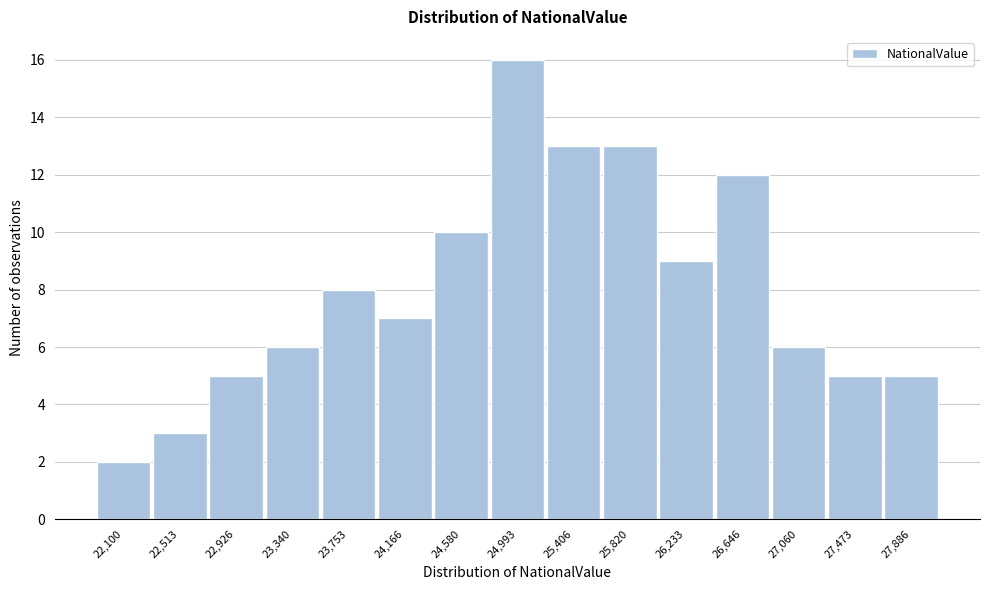

Reading left to right, extract all data points from this chart.

2	3	5	6	8	7	10	16	13	13	9	12	6	5	5